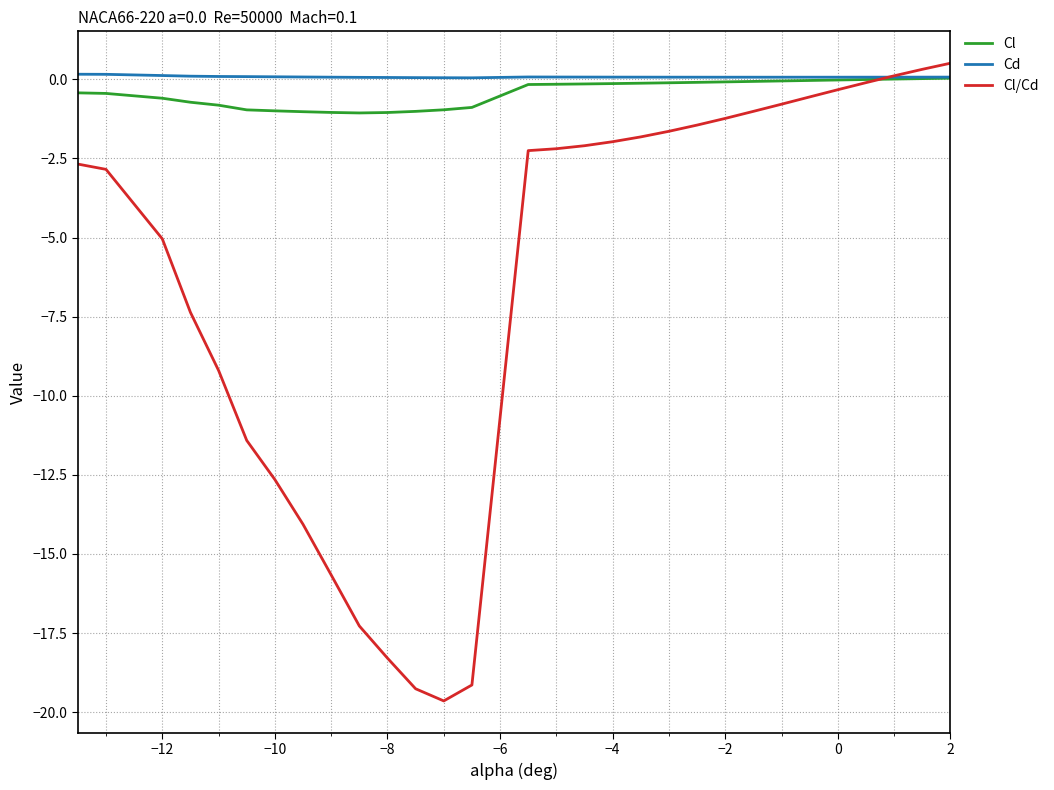

What is the smallest value displayed?

-19.6